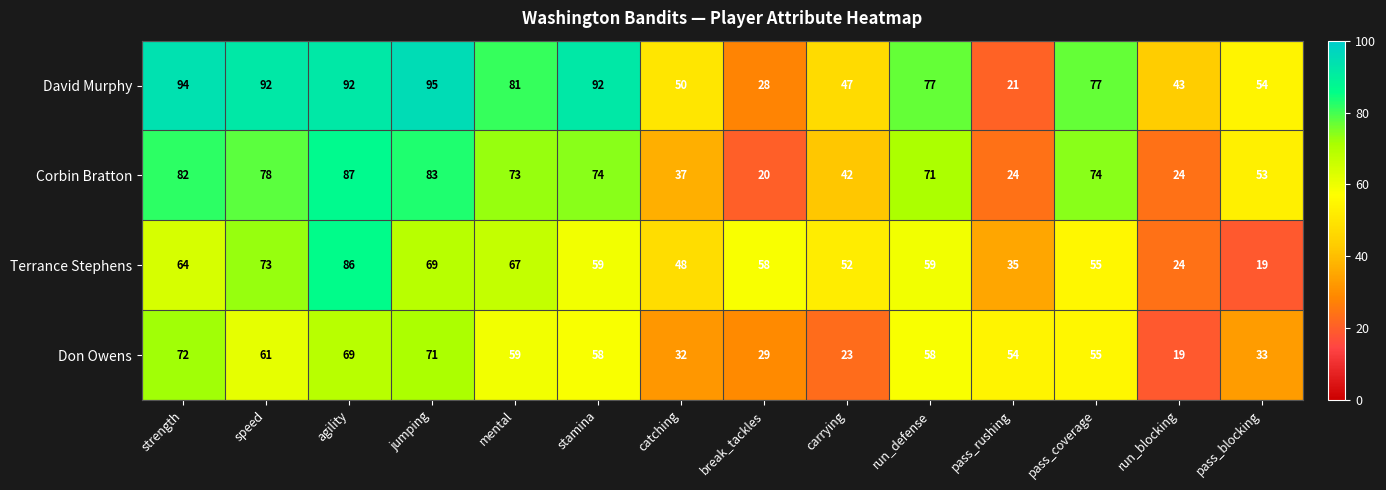

The Corbin Bratton series shows 96 at stamina. True or false?

False